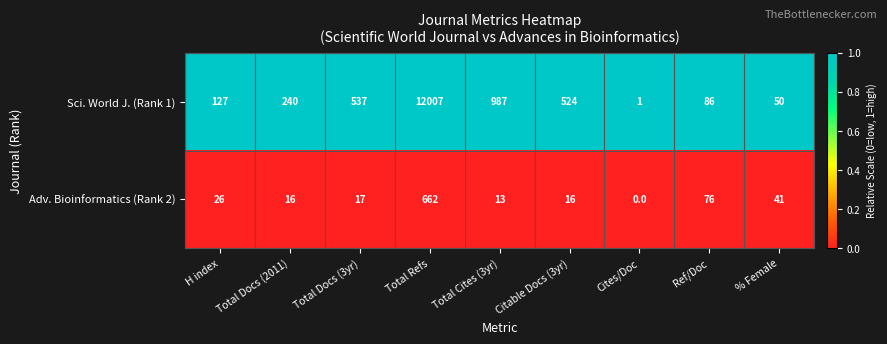

Which series has the widest spread of values?

Sci. World J. (Rank 1)